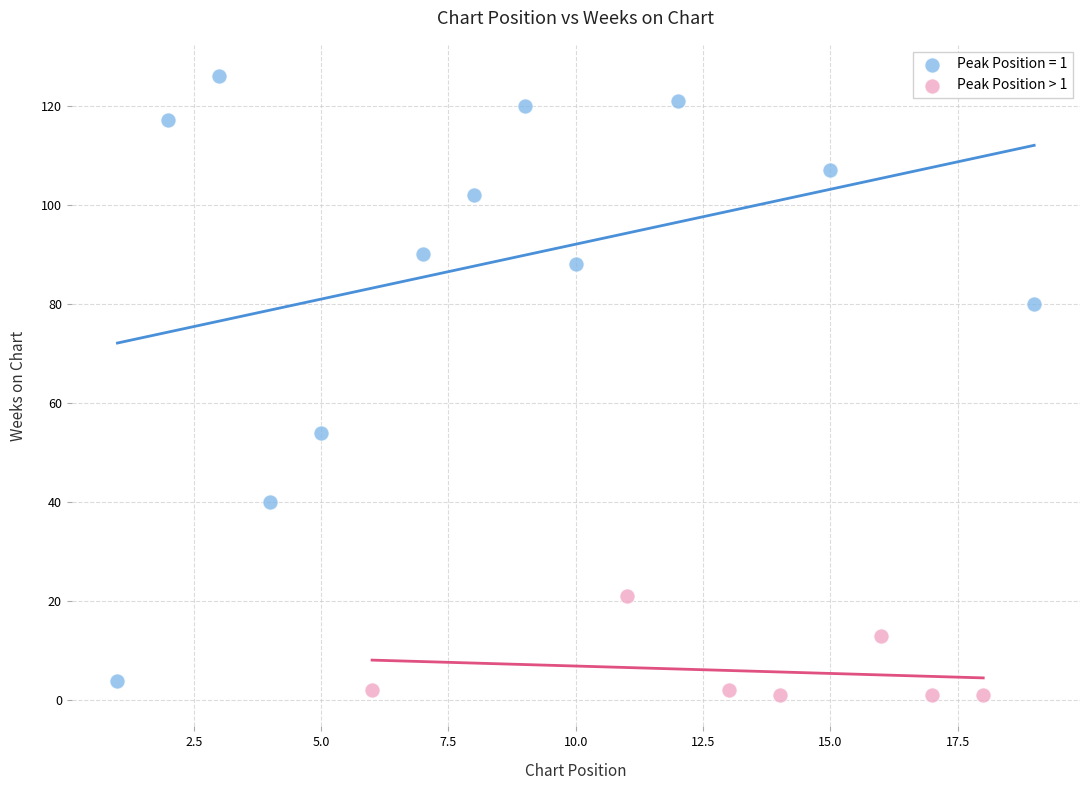

Which series reaches the maximum Y coordinate?

Peak Position = 1